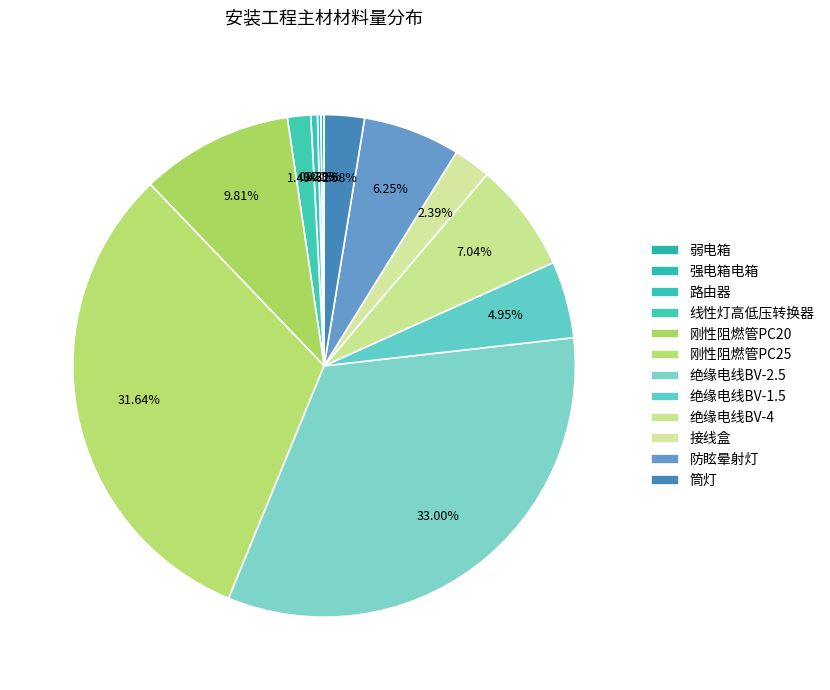

To the nearest percent, what is the difference between the largest and smallest slice percentages?

33%